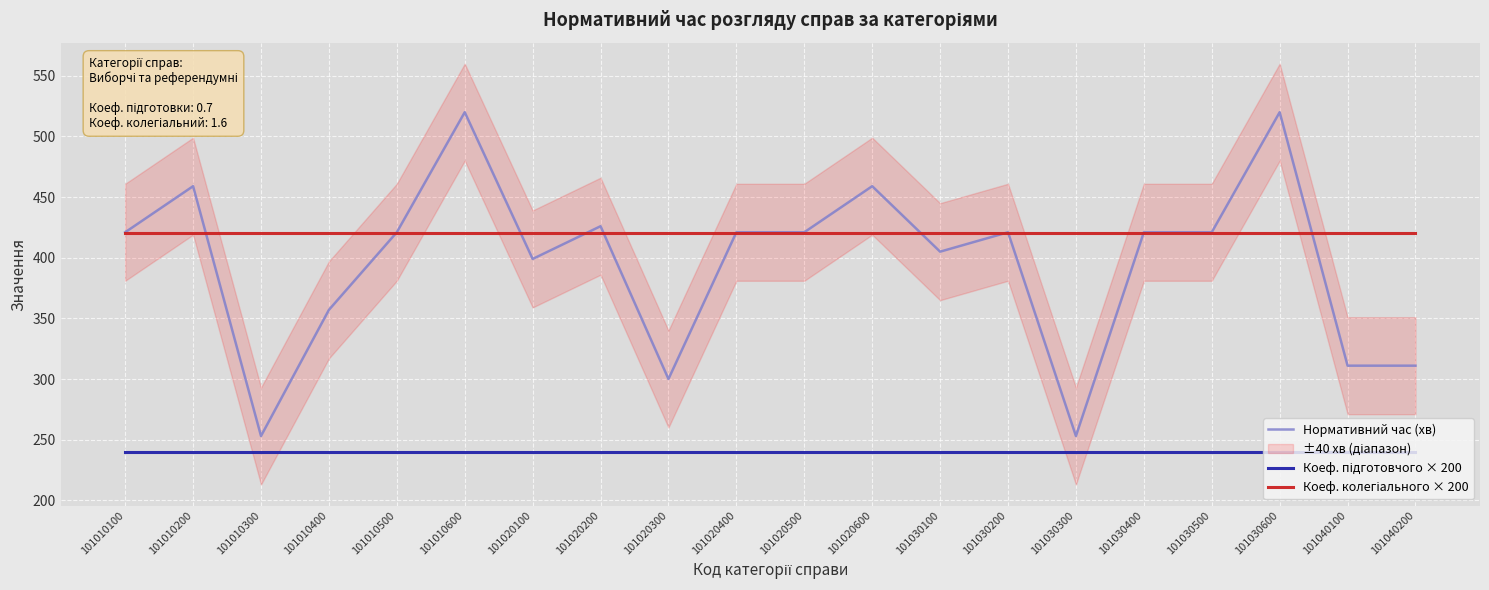

Which has a higher value, 101010600 or 101020100?

101010600